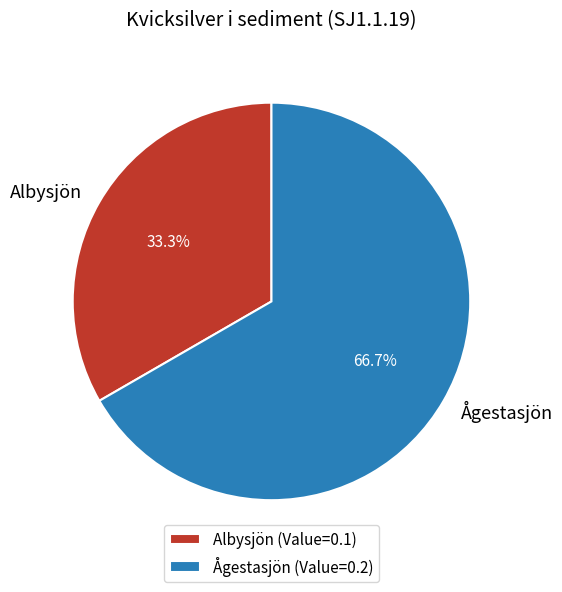

What is the largest slice in the pie chart?

Ågestasjön